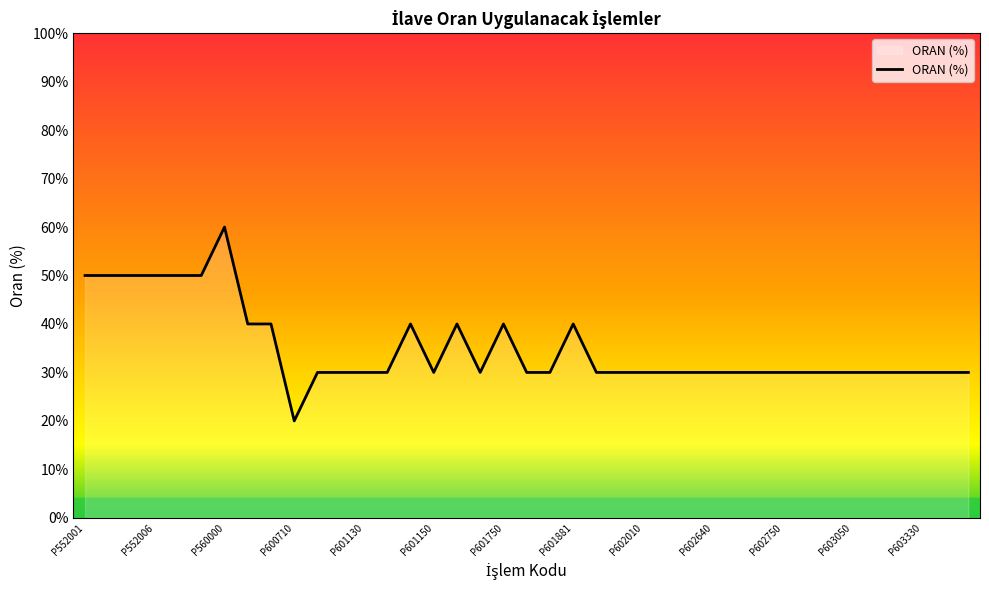

What is the difference between the maximum and second lowest values?

30